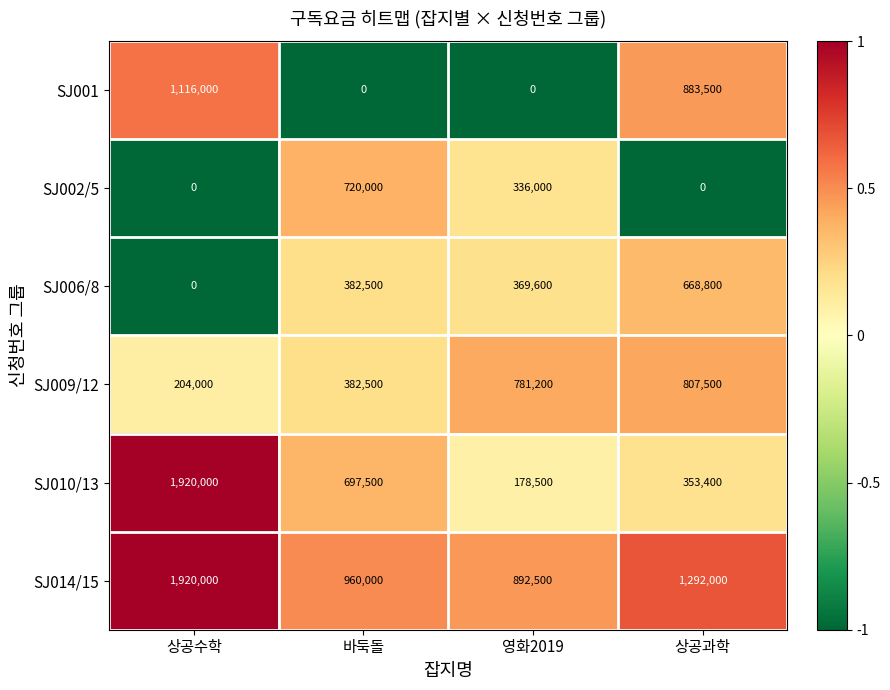

What is the difference between the SJ009/12 values at 바둑돌 and 영화2019?

398700